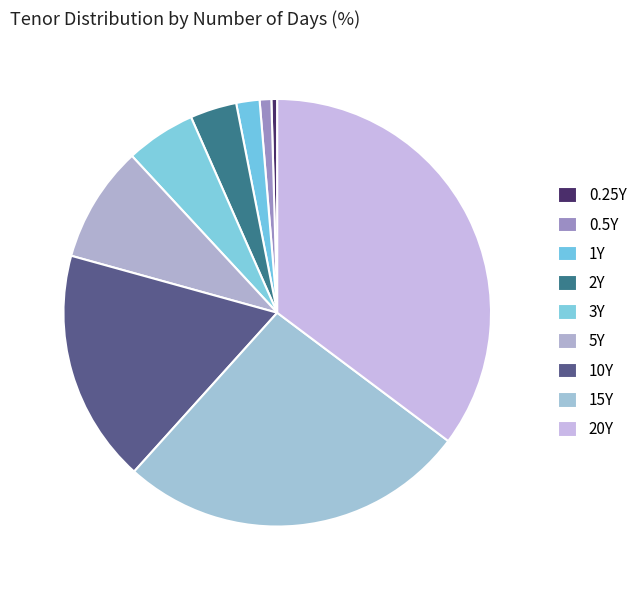

What is the ratio of the value at 2Y to the value at 20Y?

0.1